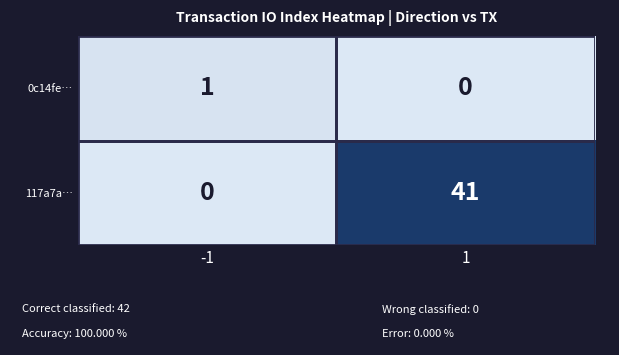

Count the number of categories in the chart.

2